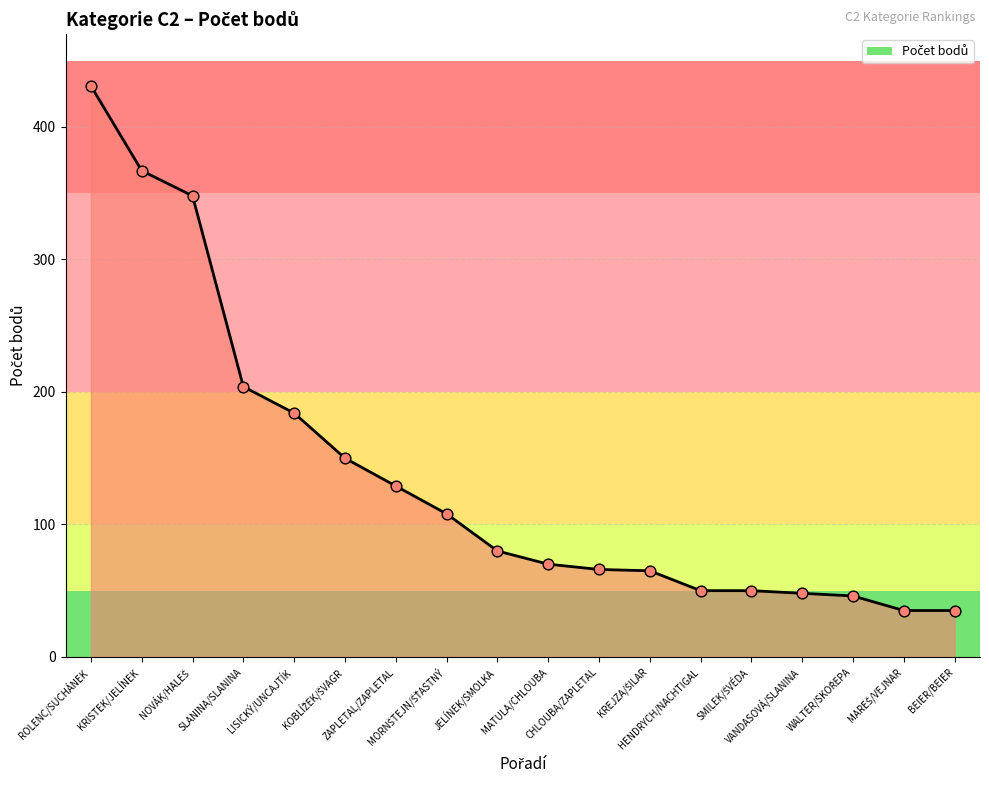

Which has a higher value, SLANINA/SLANINA or JELÍNEK/SMOLKA?

SLANINA/SLANINA